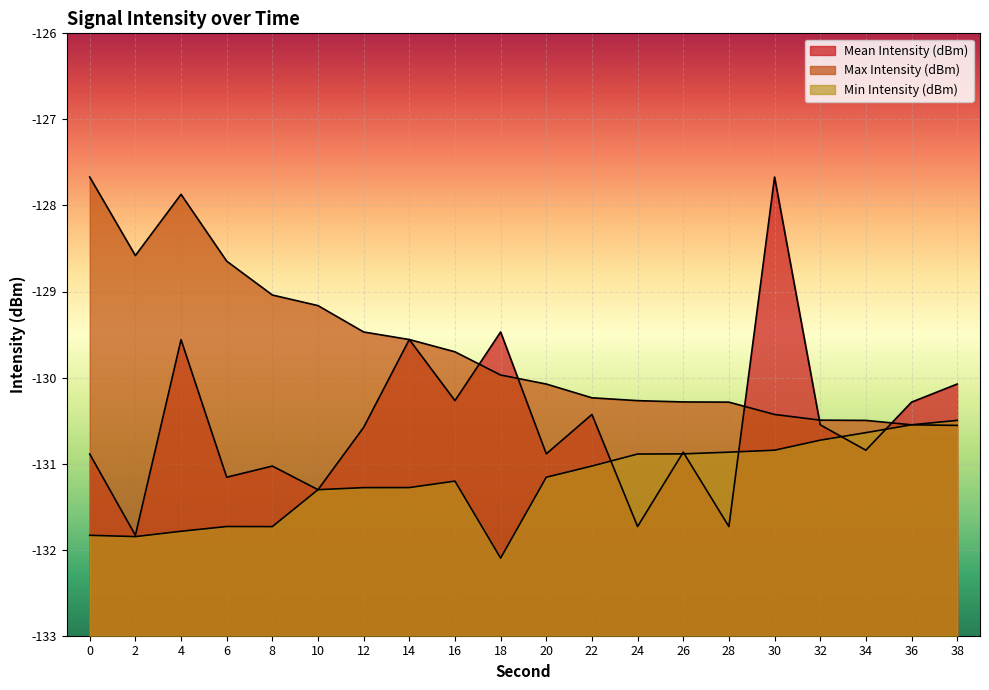

At which category does Min Intensity (dBm) reach its first local valley?

2